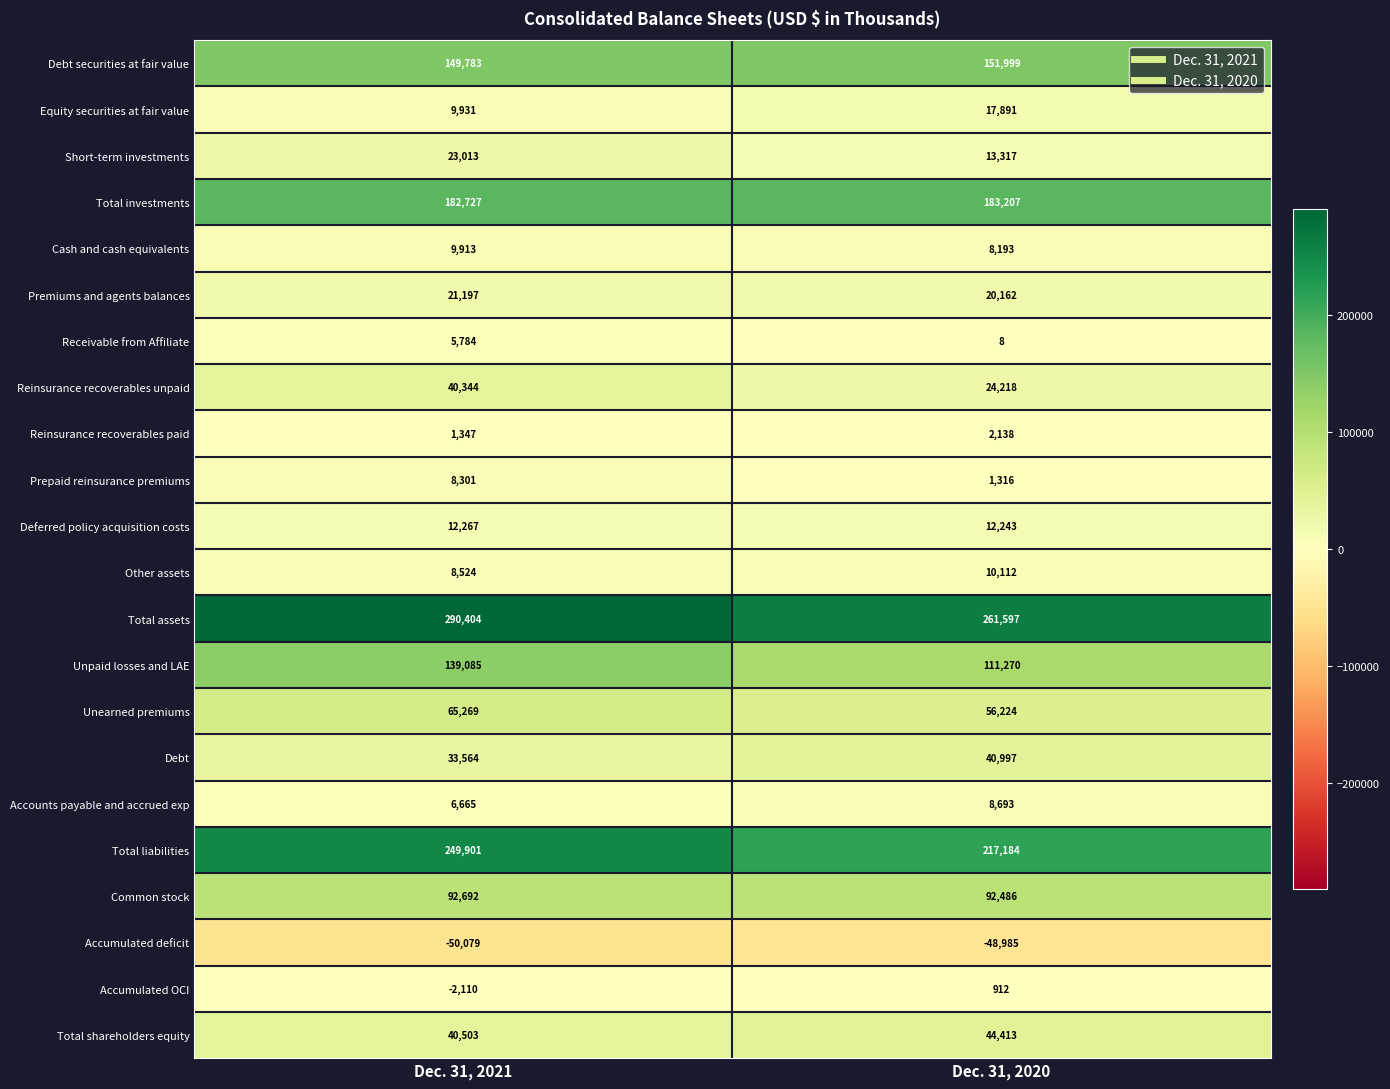

Between Dec. 31, 2021 and Dec. 31, 2020, which series saw the biggest shift?

Total liabilities